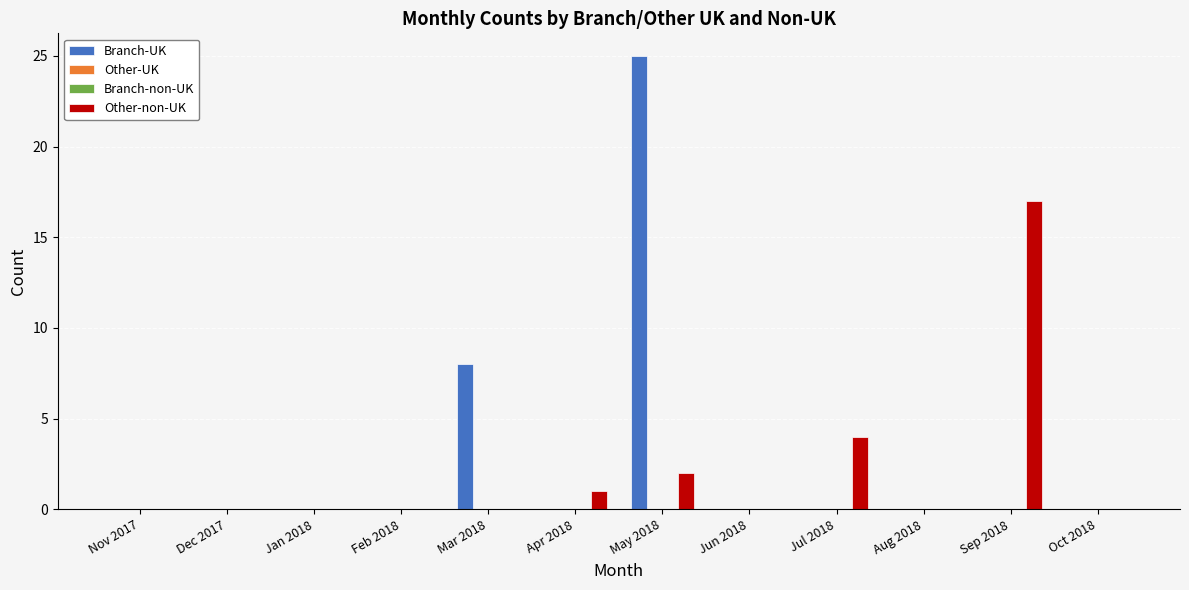

What is the maximum value shown in the chart?

25